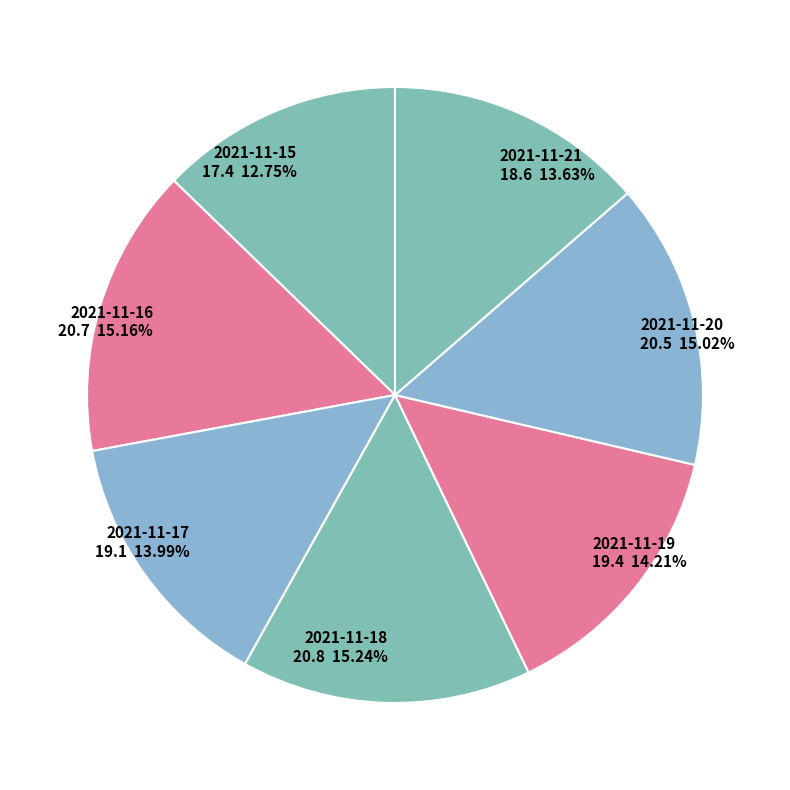

To the nearest percent, what is the difference between the 2021-11-20 and 2021-11-21 slice percentages?

1%